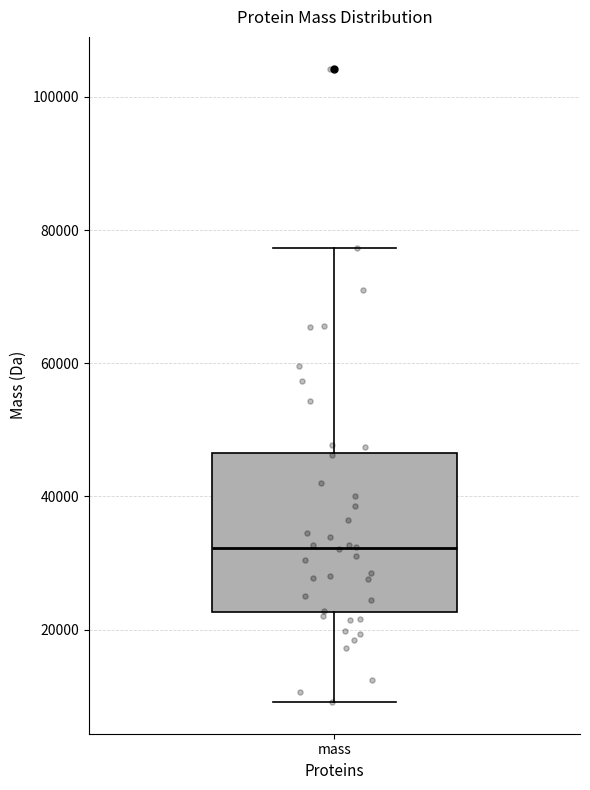

Read this box plot against the y-axis: the position of the median line, the range covered by the box, and the ends of both whiskers. The values are not printed on the chart, so give them approximately, as read against the axis.

median 32000, box 22000 to 46000, whiskers 10000 to 78000